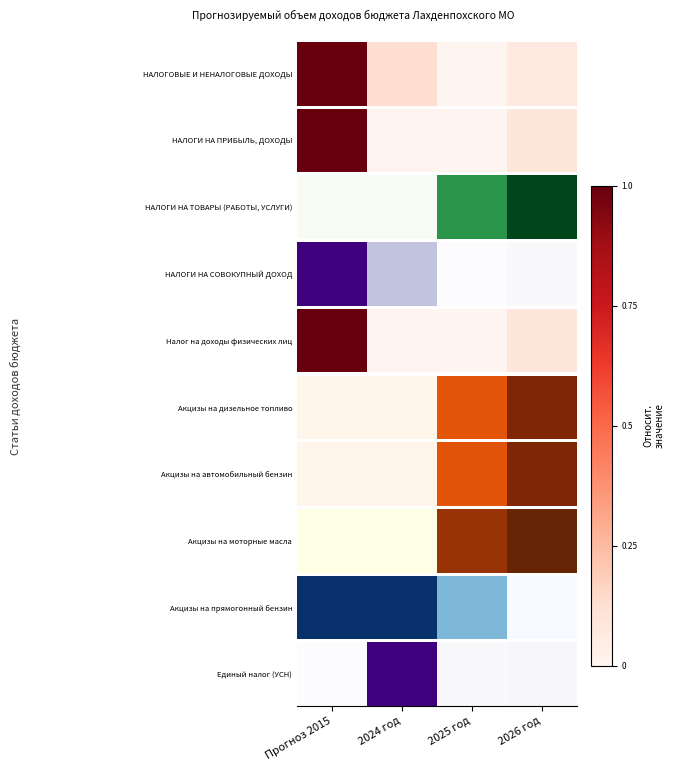

What is the difference between the maximum and minimum values?

1.0